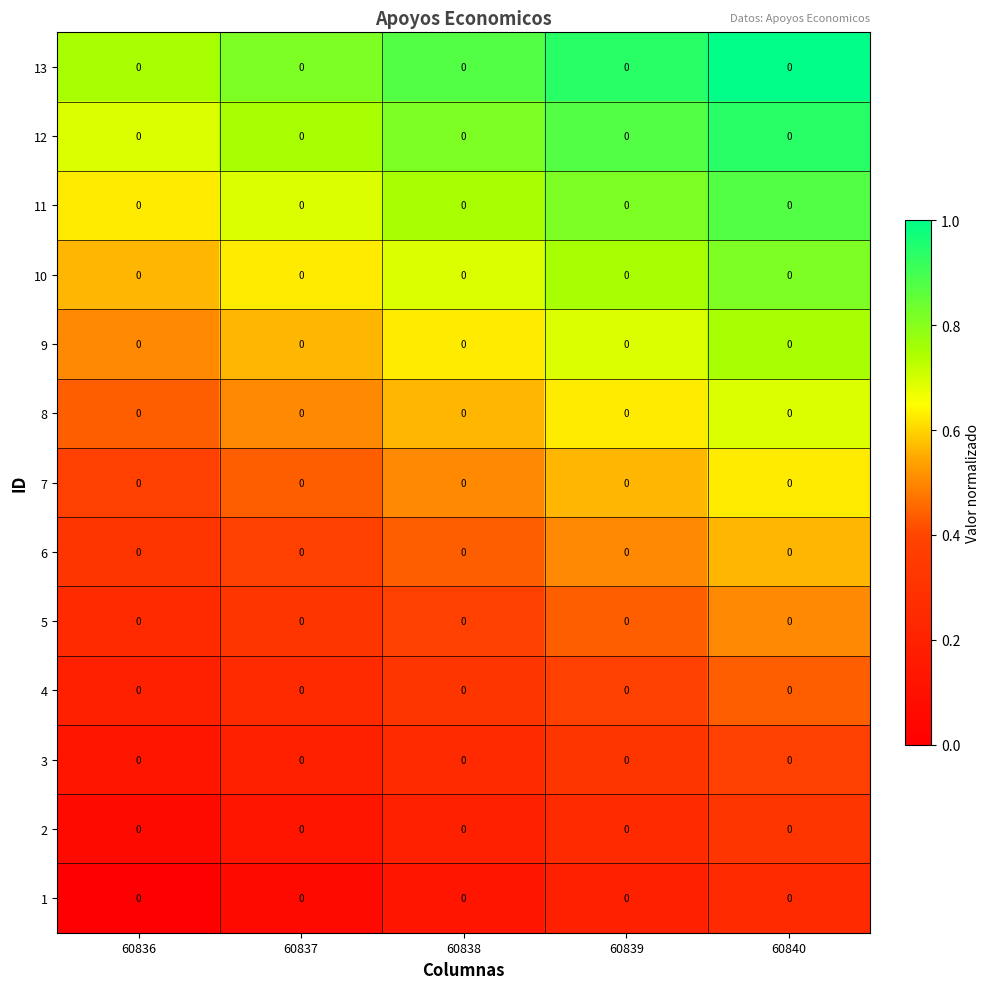

True or false: 9 has a value of 0.2 at 60838.

False